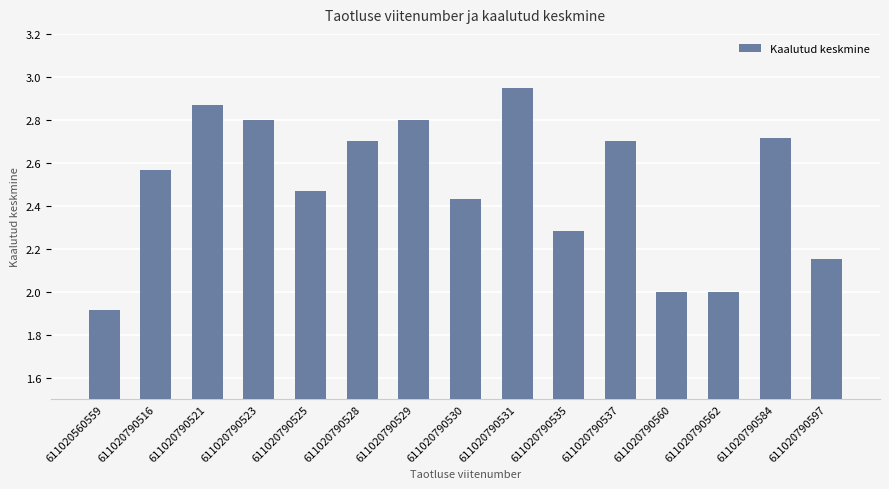

True or false: the data shows 1.0 at 611020790528.

False